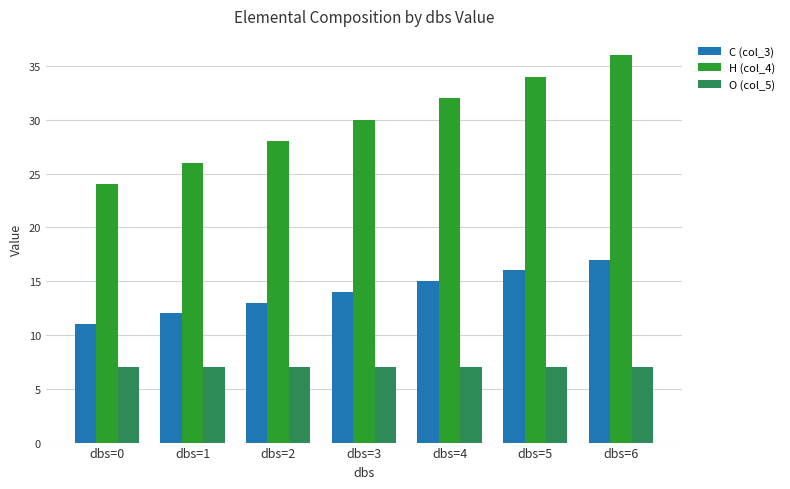

Reading left to right, extract all data points from this chart.

C (col_3): dbs=0=11	dbs=1=12	dbs=2=13	dbs=3=14	dbs=4=15	dbs=5=16	dbs=6=17
H (col_4): dbs=0=24	dbs=1=26	dbs=2=28	dbs=3=30	dbs=4=32	dbs=5=34	dbs=6=36
O (col_5): dbs=0=7	dbs=1=7	dbs=2=7	dbs=3=7	dbs=4=7	dbs=5=7	dbs=6=7